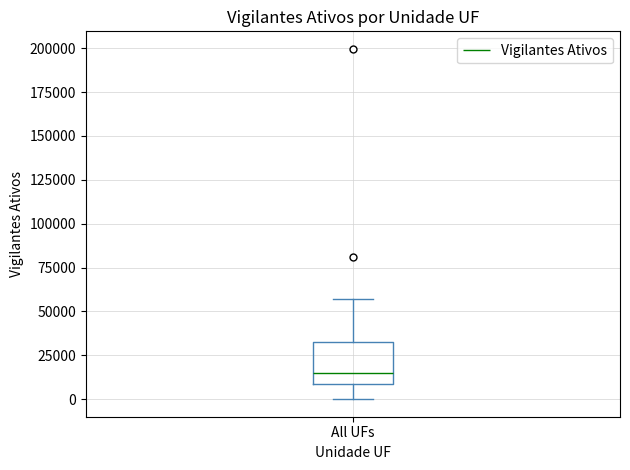

Read this box plot against the y-axis: the position of the median line, the range covered by the box, and the ends of both whiskers. The values are not printed on the chart, so give them approximately, as read against the axis.

median 15000, box 10000 to 35000, whiskers 0 to 55000